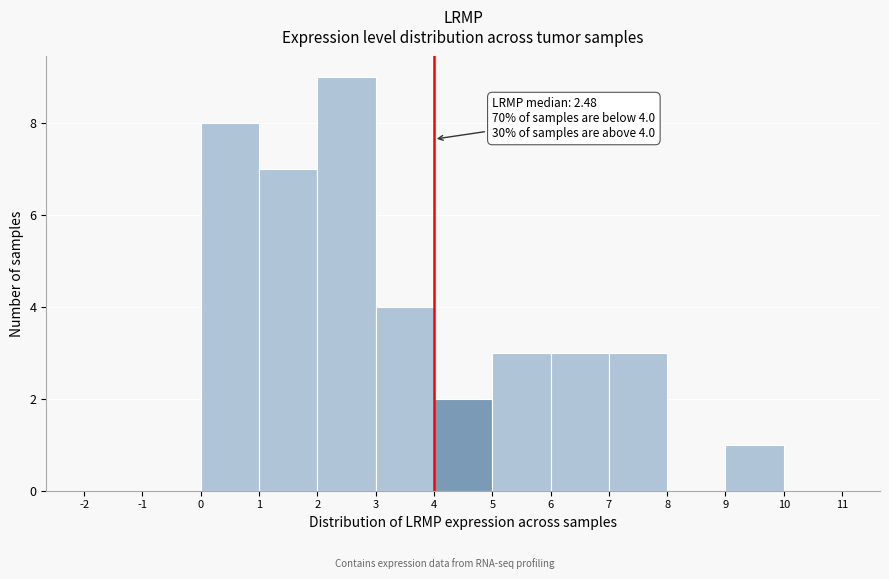

Over which range of the x-axis is the bar tallest?

2 to 3